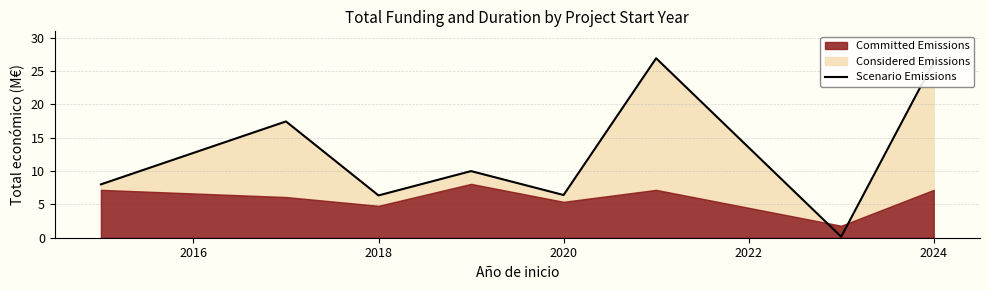

What is the maximum value shown in the chart?

26.9